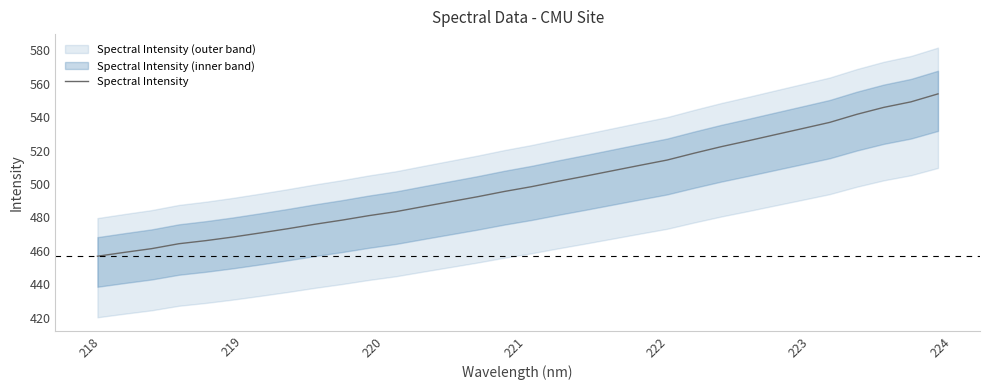

Reading right to left, list all the values displayed in this chart.

553.9	549.1	545.8	541.6	536.8	533.1	529.5	525.8	522.3	518.4	514.3	511.1	507.9	504.7	501.6	498.4	495.5	492.3	489.4	486.4	483.4	481.0	478.3	475.9	473.2	470.7	468.3	466.1	464.2	461.3	459.1	456.7